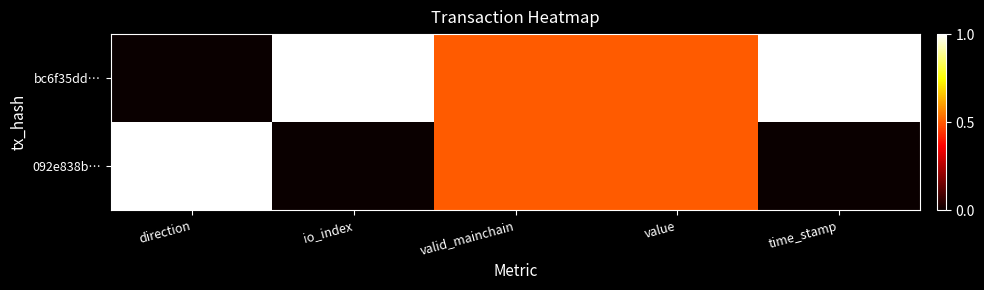

Rank the series by their average value, from lowest to highest.

092e838b…, bc6f35dd…